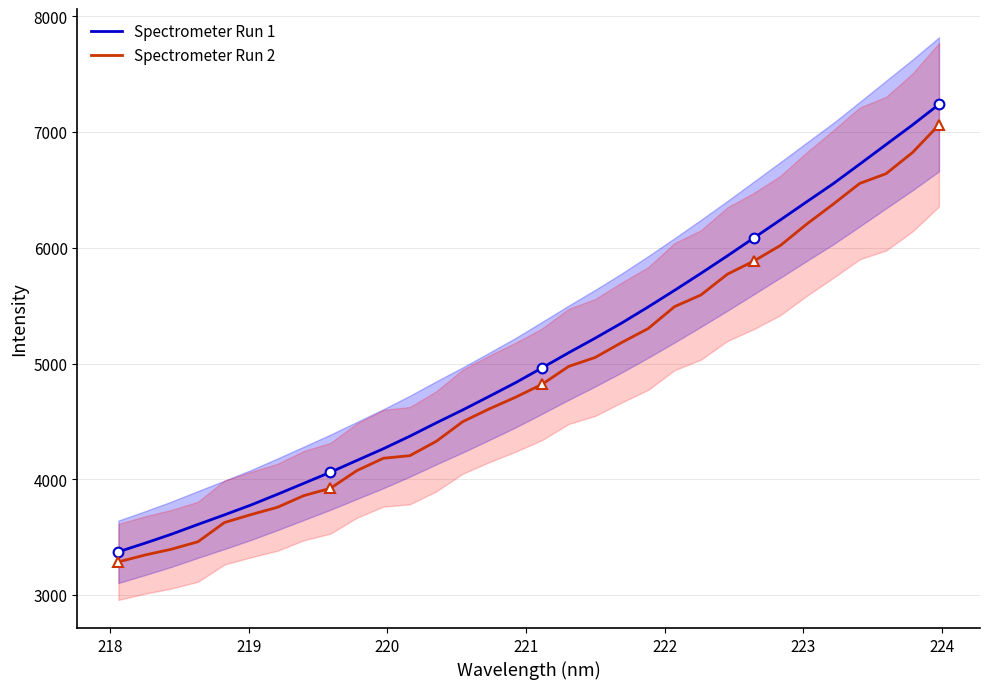

At which category is the sum across all series the highest?

31